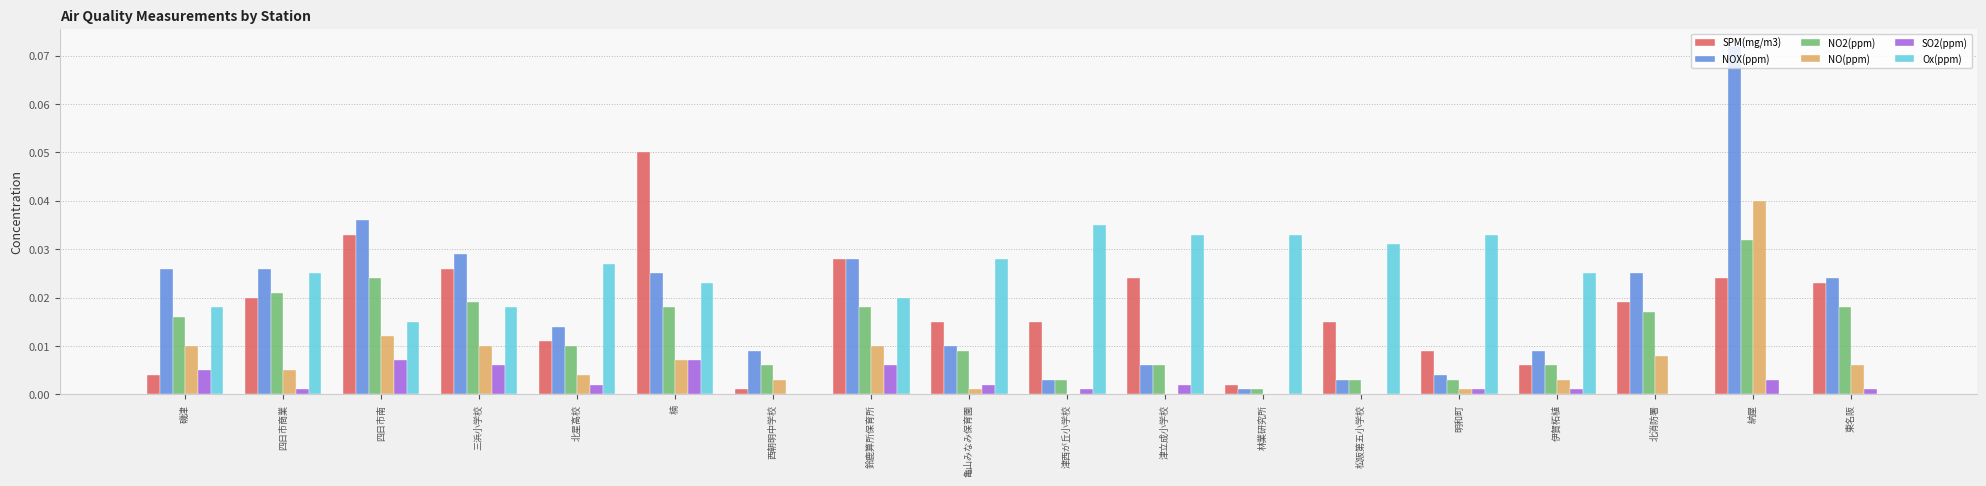

The NO(ppm) series shows 0.0 at 西朝明中学校. True or false?

True